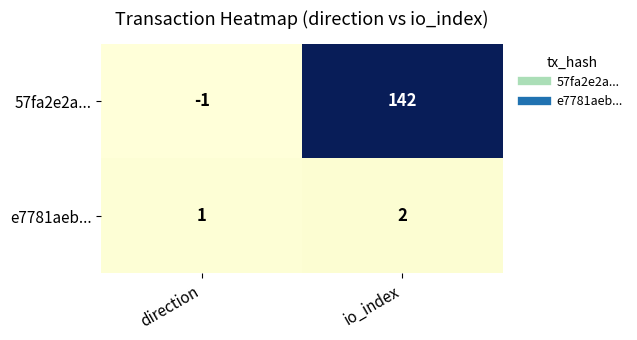

Which series changed the most between direction and io_index?

57fa2e2a...